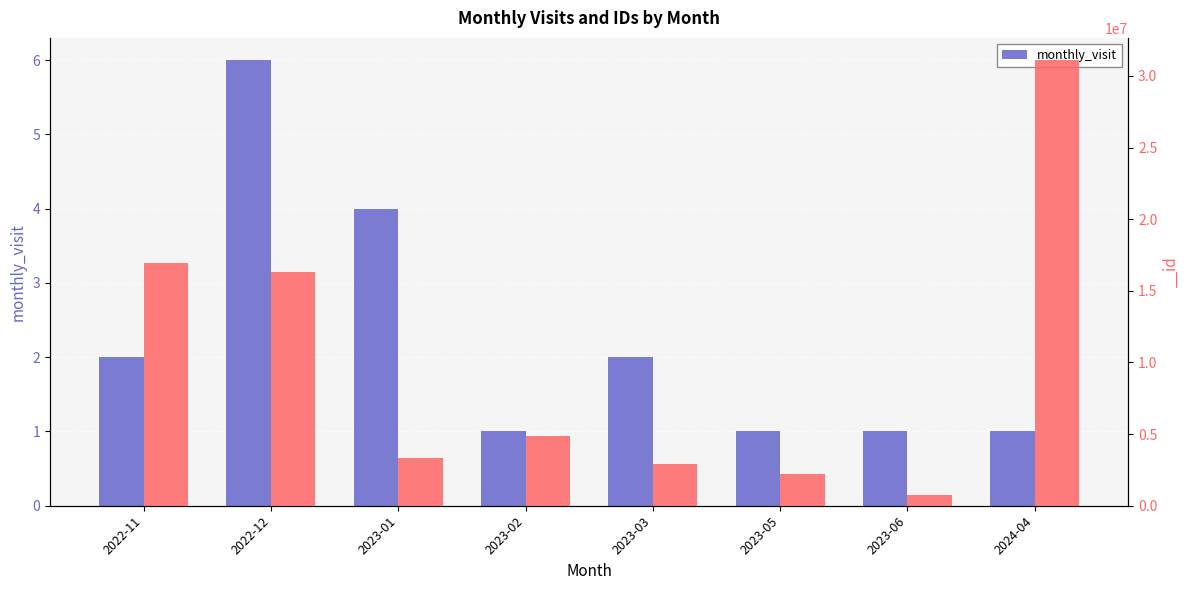

What is the difference between the maximum and minimum values?

5